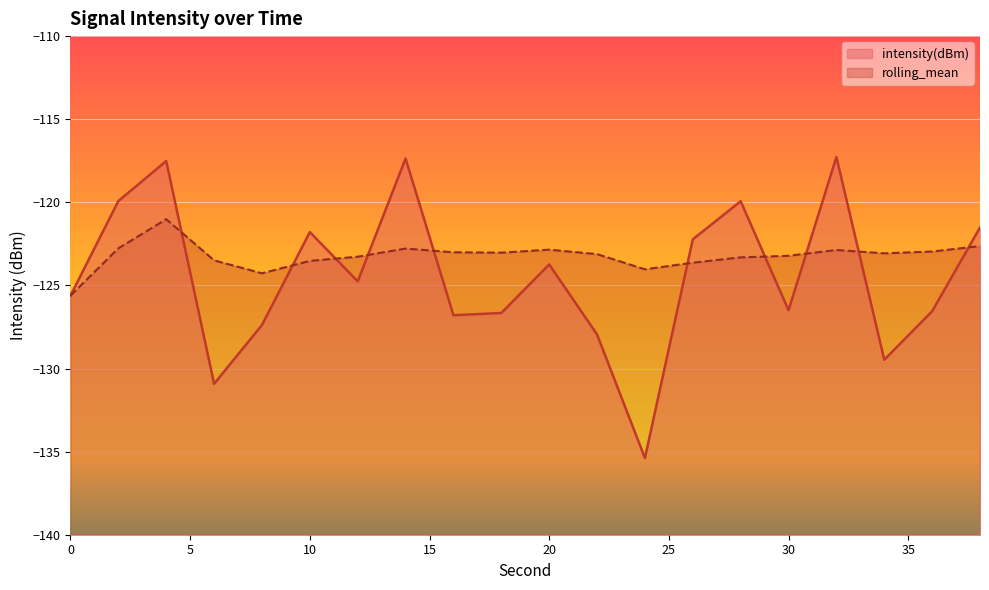

What is the maximum value for intensity(dBm)?

-117.3